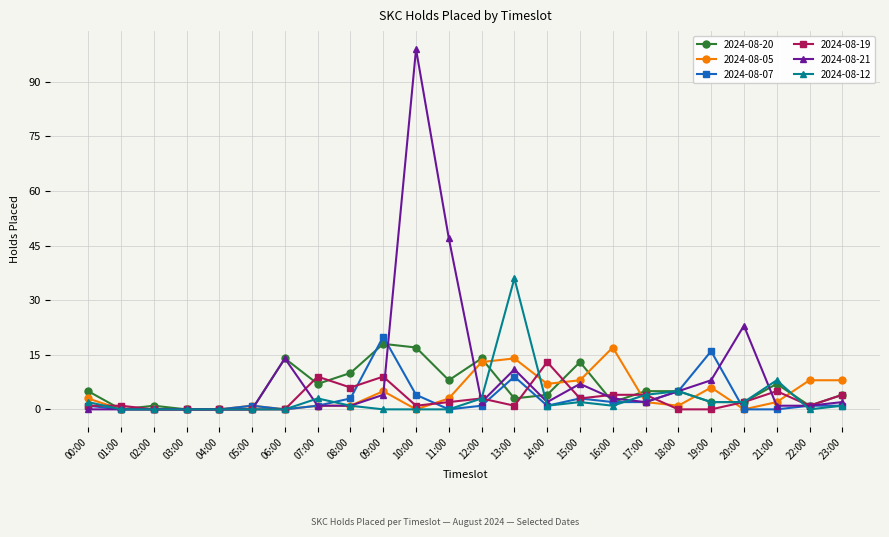

Where is 2024-08-21 nearest to the value 49?

11:00